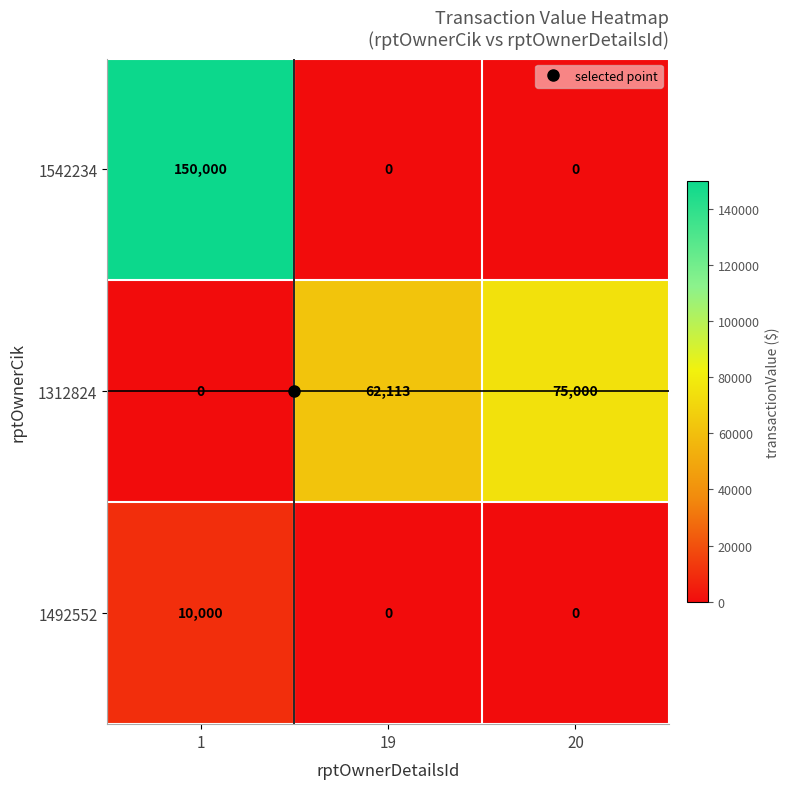

What is the spread (max minus min) of values at 1?

150000